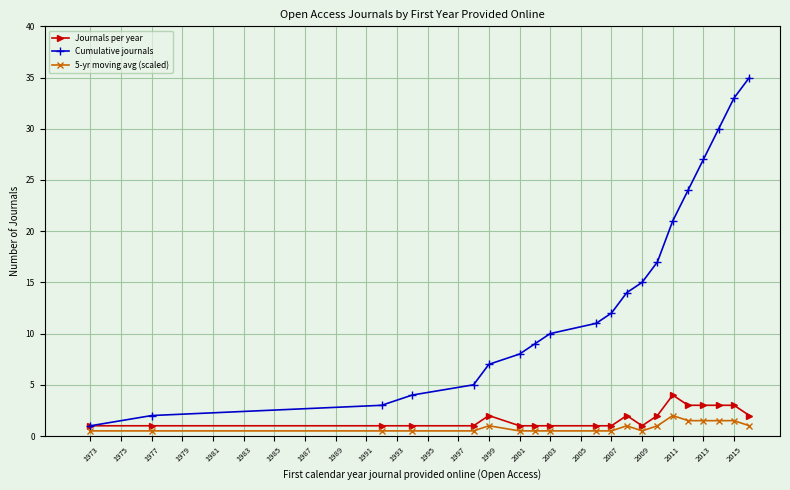

True or false: Cumulative journals has more than 2 interior local peaks.

False